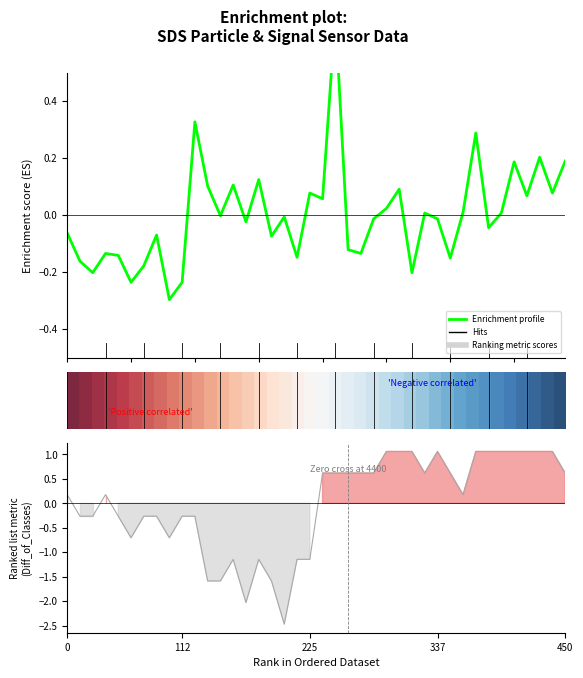

Does the chart have visible grid lines?

No